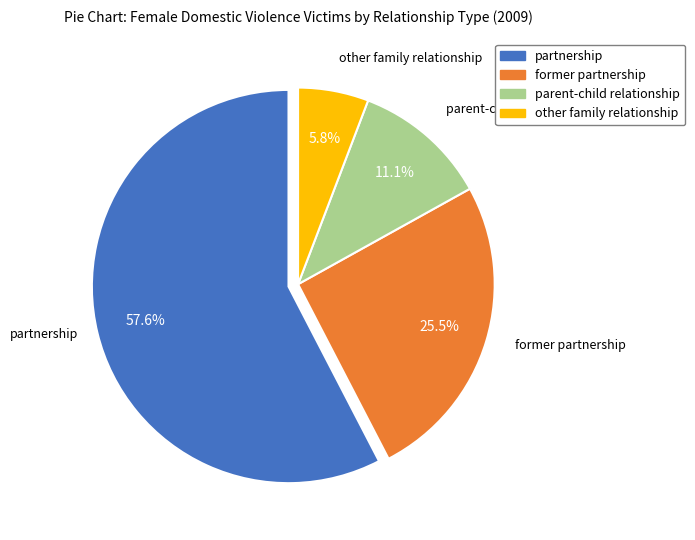

What is the largest slice in the pie chart?

partnership